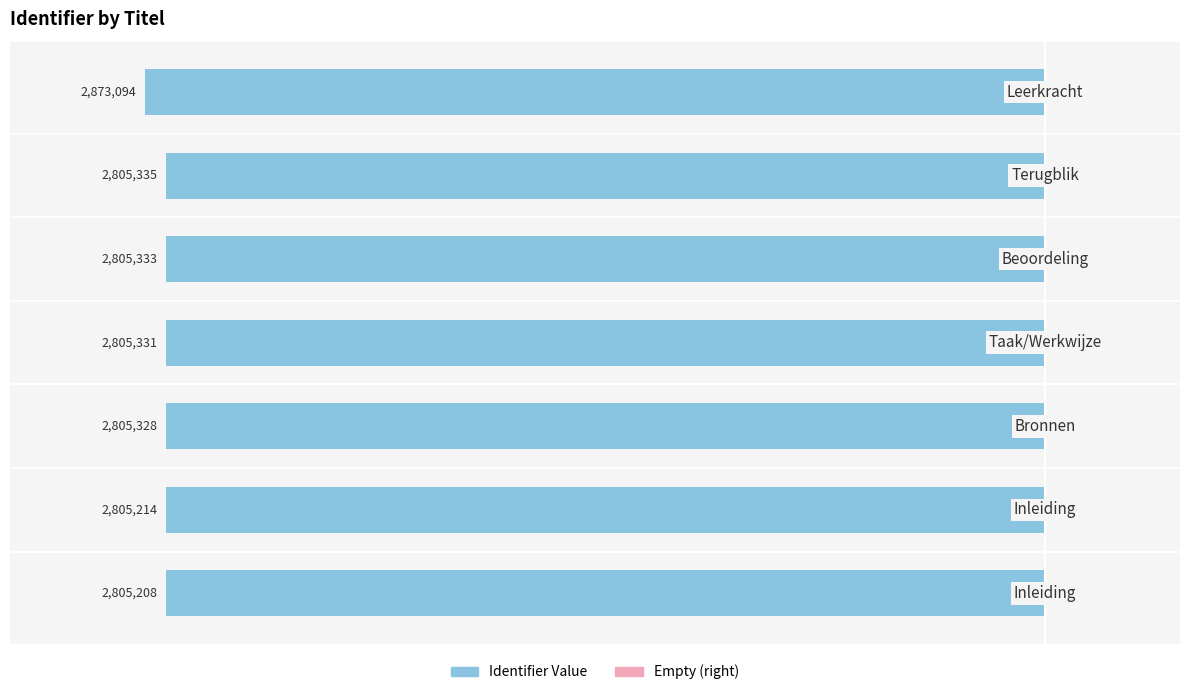

Does the chart contain any negative values?

Yes